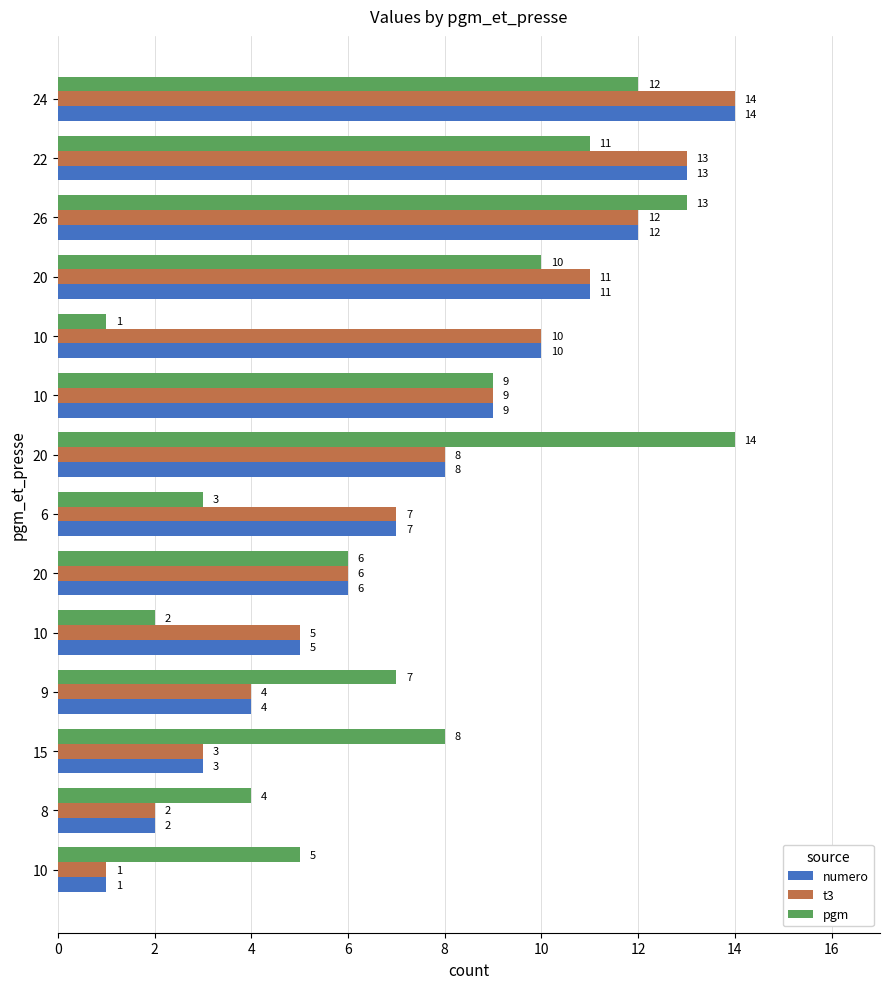

Count the number of categories in the chart.

14